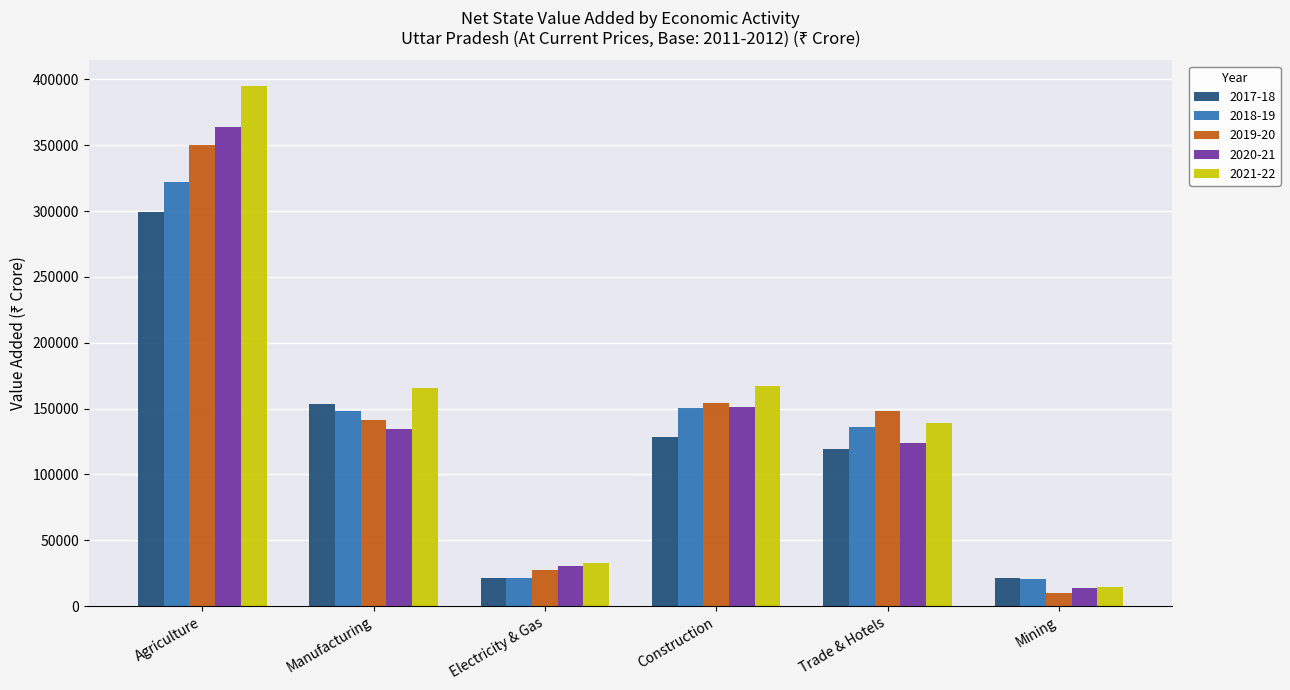

How many categories are shown in the chart?

6